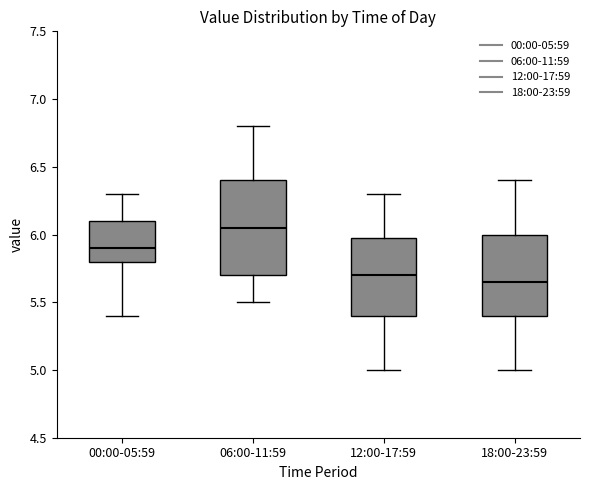

Which box has the highest median line?

06:00-11:59